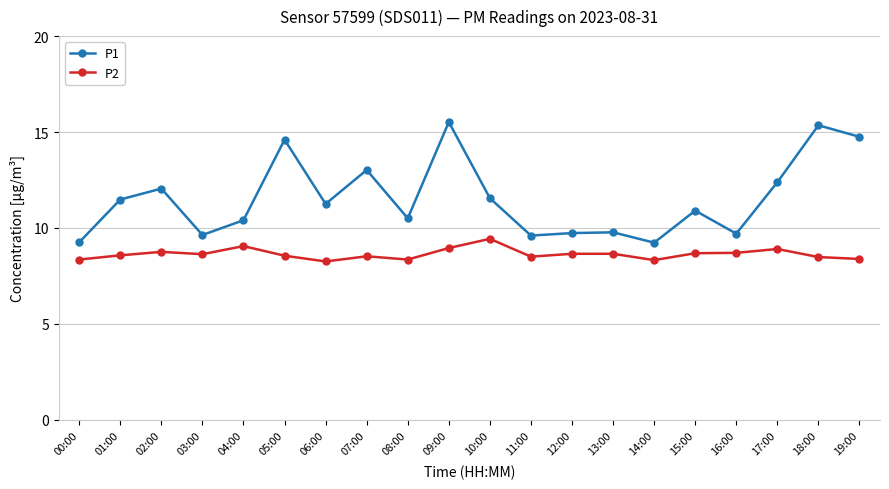

How many interior local valleys does the P1 series have?

6